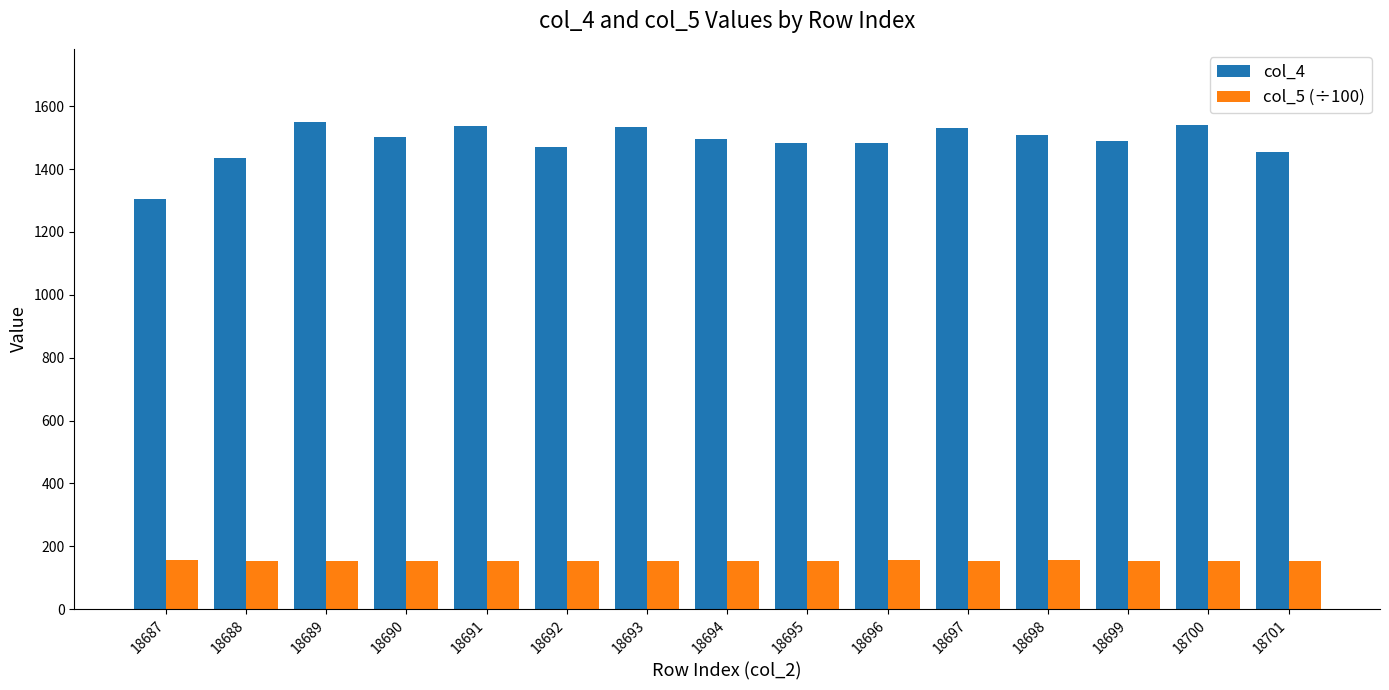

At how many categories does at least one series exceed 1376?

14